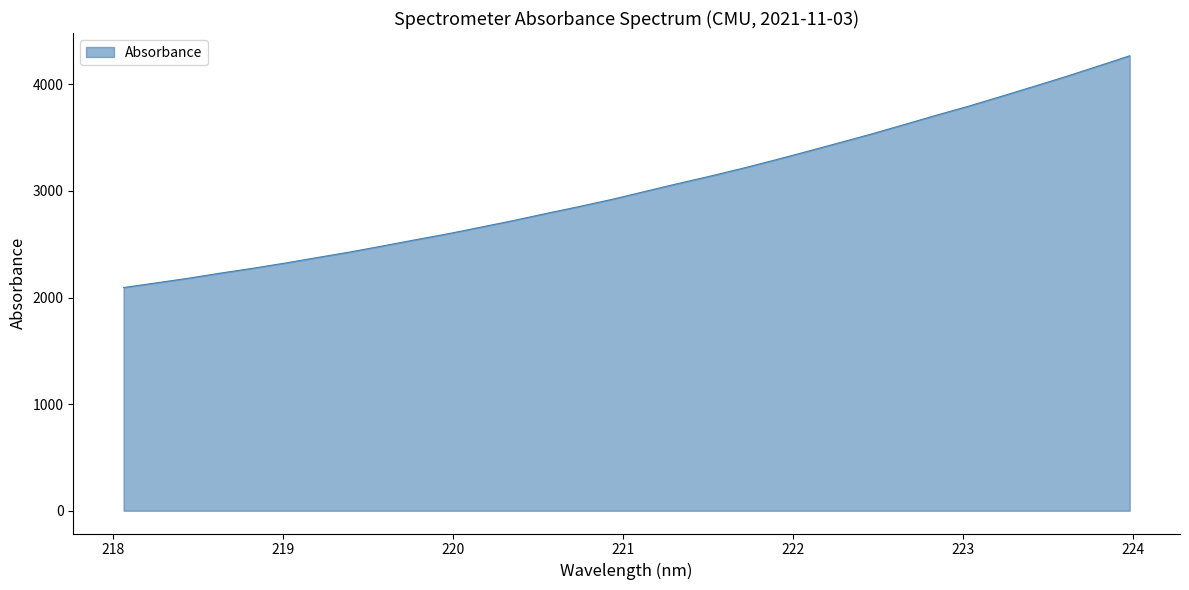

What is the maximum value shown in the chart?

4268.3